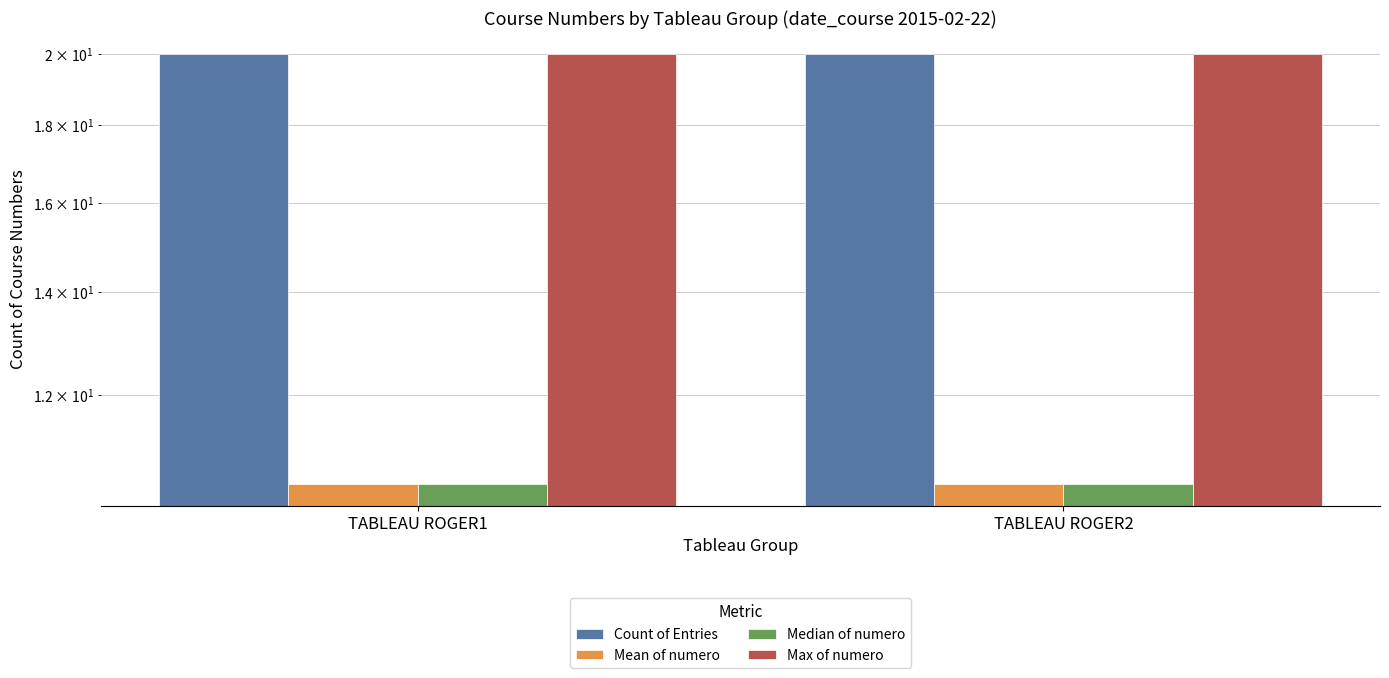

What is the sum of the Median of numero values at TABLEAU ROGER1 and TABLEAU ROGER2?

21.0